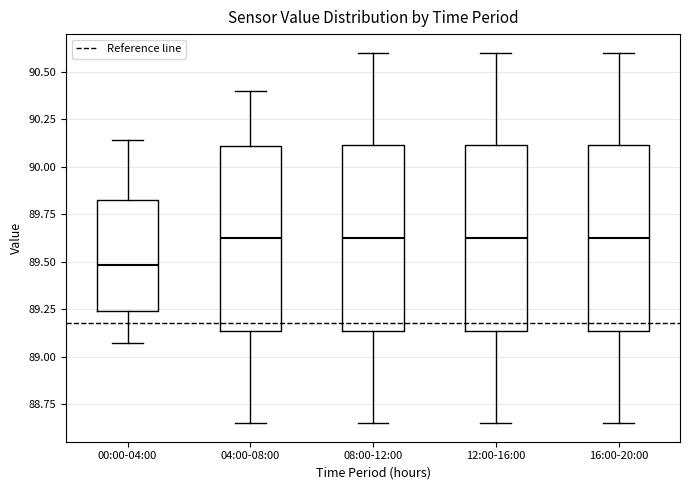

Which box has the lowest median line?

00:00-04:00